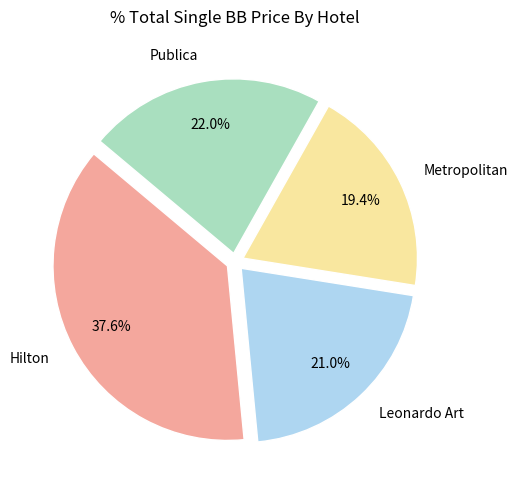

What percentage is the Publica slice, to the nearest percent?

22%